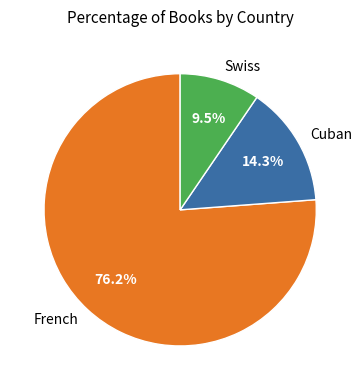

Between Cuban and French, which is larger?

French